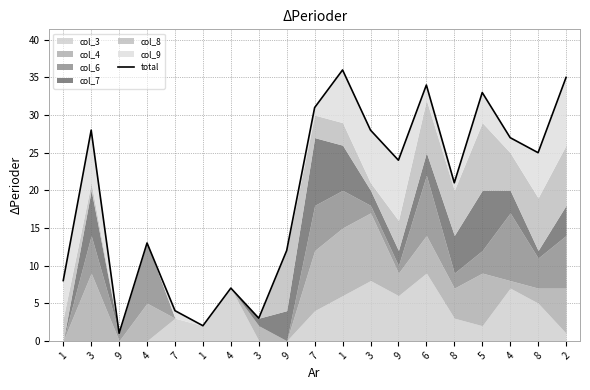

What is the difference between the maximum and minimum values?

35